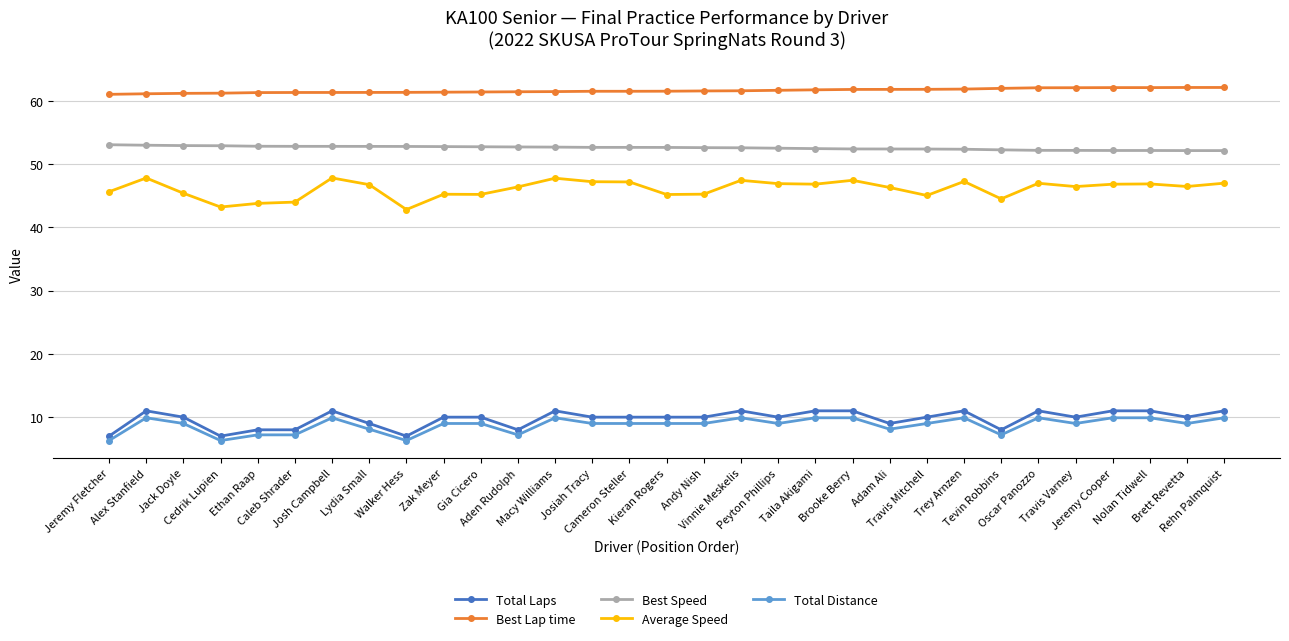

At how many categories does at least one series exceed 37?

31